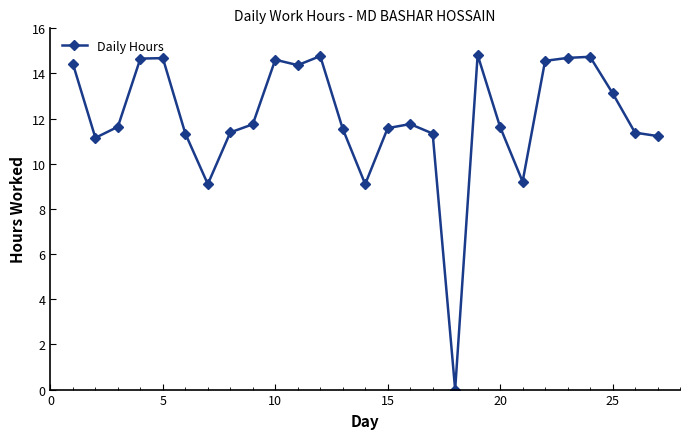

What is the sum of all values?

324.6